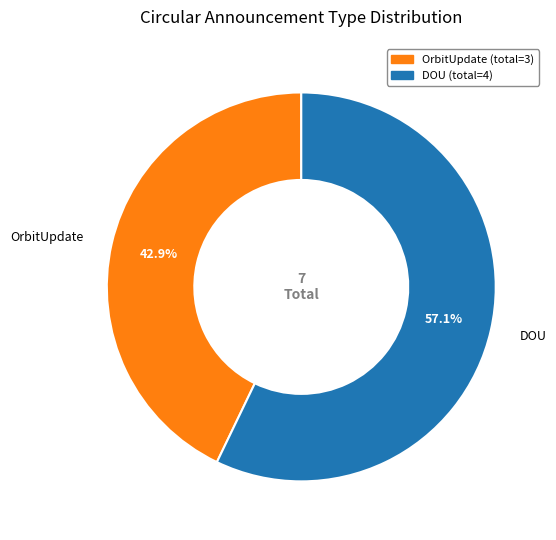

Which category has the biggest portion of the pie?

DOU